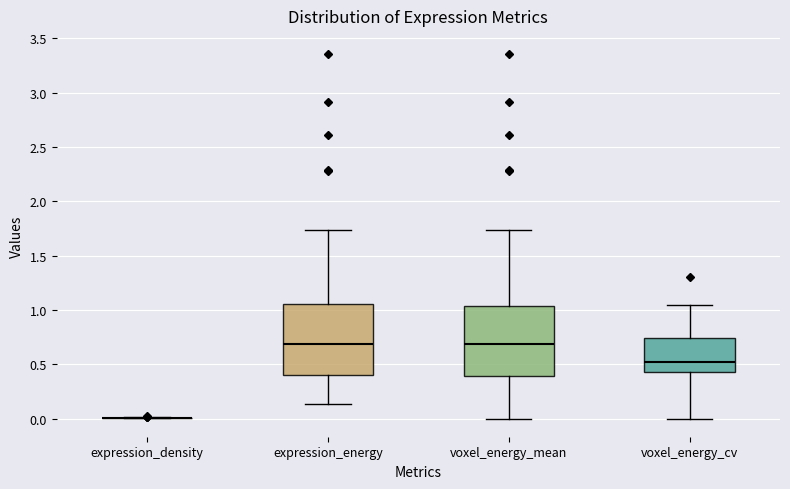

Reading left to right, read every box against the y-axis: the position of its median line, the range the box covers, and the ends of its whiskers. The values are not printed on the chart, so give them approximately, as read against the axis.

expression_density: box collapsed to a line at 0.00, whiskers 0.00 to 0.00
expression_energy: median 0.70, box 0.40 to 1.05, whiskers 0.15 to 1.75
voxel_energy_mean: median 0.70, box 0.40 to 1.05, whiskers 0.00 to 1.75
voxel_energy_cv: median 0.50, box 0.45 to 0.75, whiskers 0.00 to 1.05